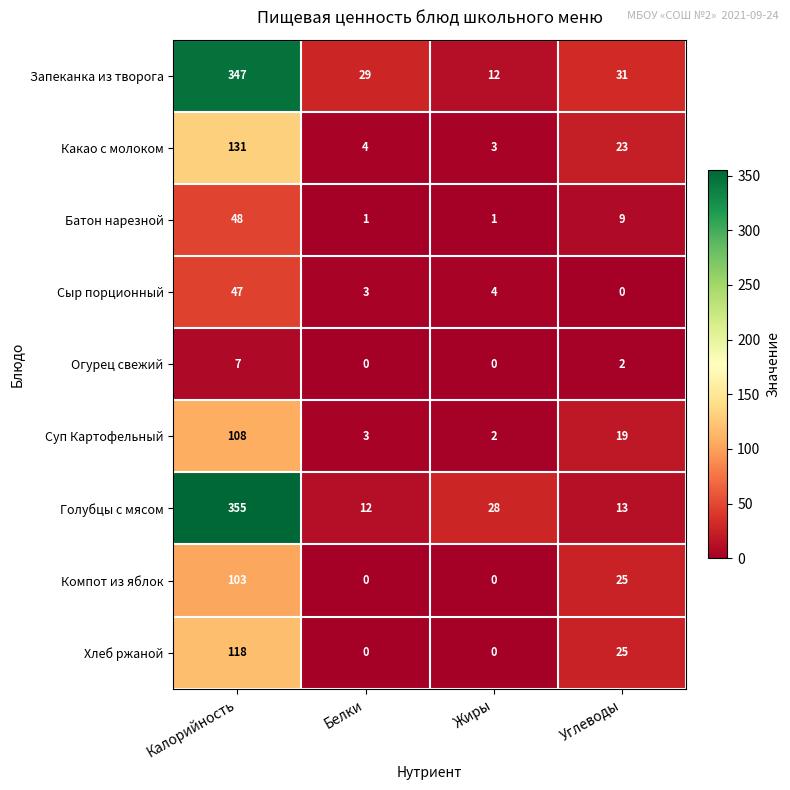

Where does the Огурец свежий series first go above 2?

Калорийность